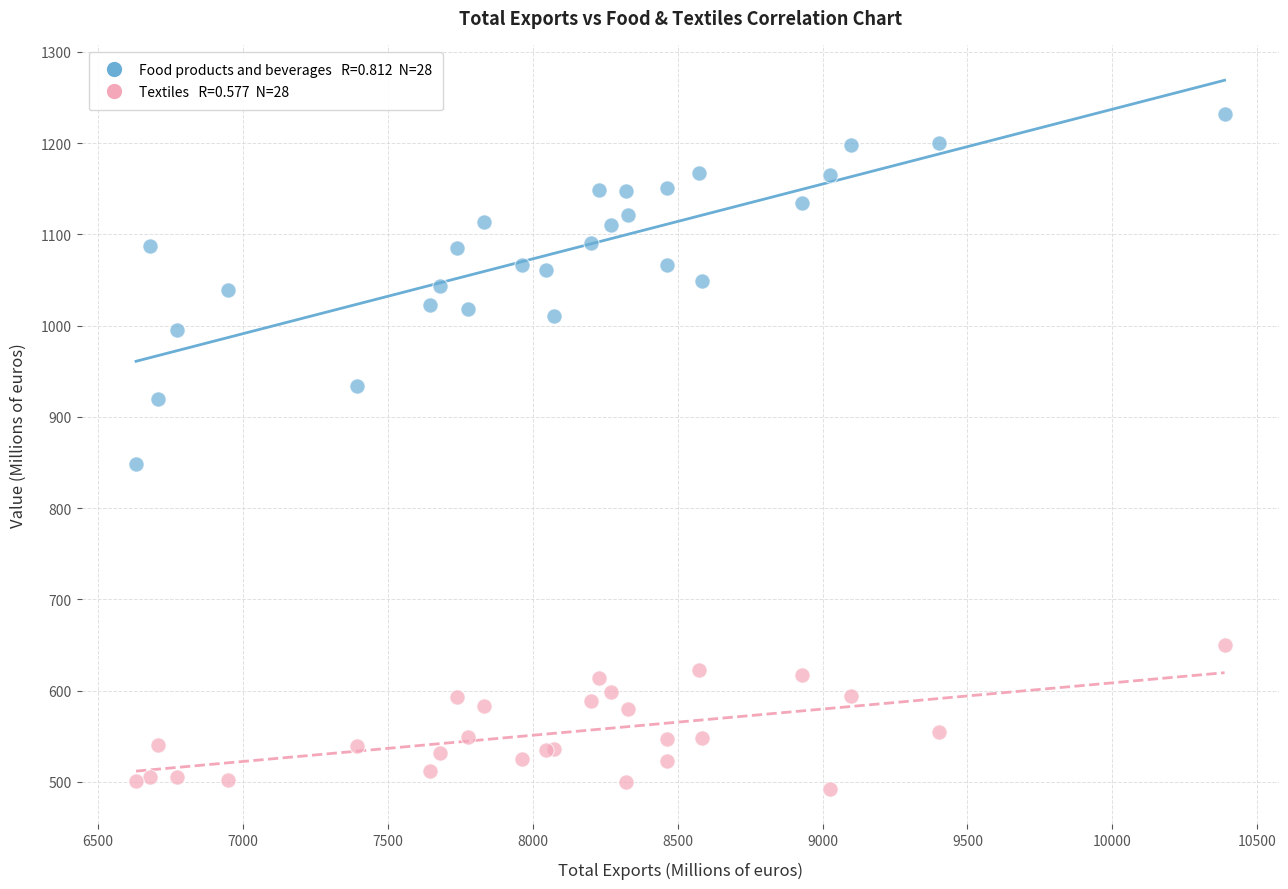

Across all series, what Y value is closest to 862?

848.6